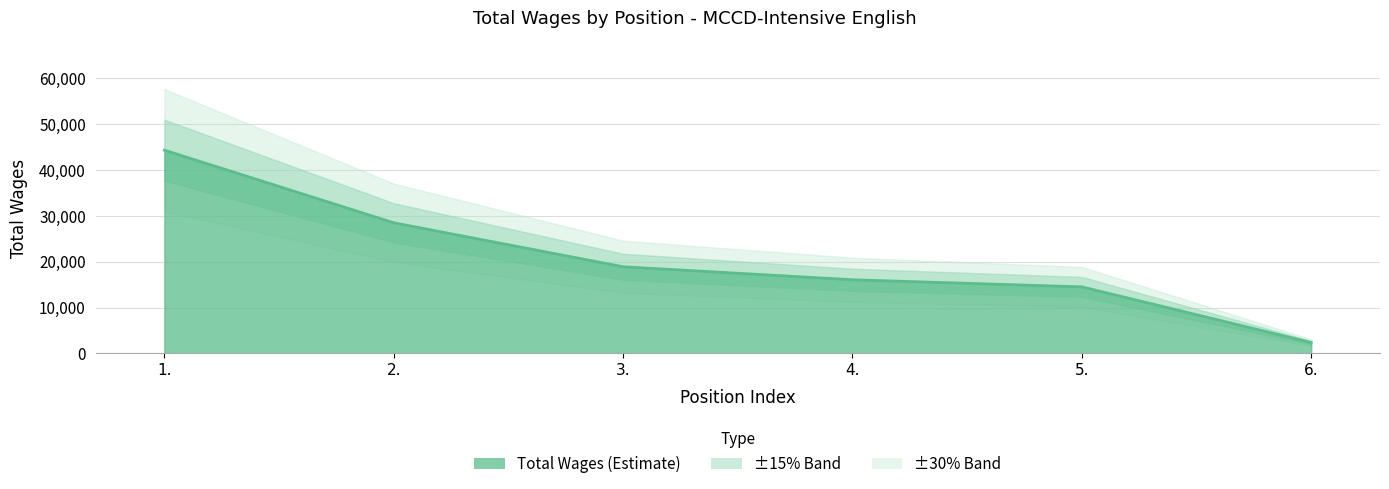

Reading left to right, transcribe all the data shown in this chart.

1.=44341	2.=28492	3.=18901	4.=16059	5.=14509	6.=2363